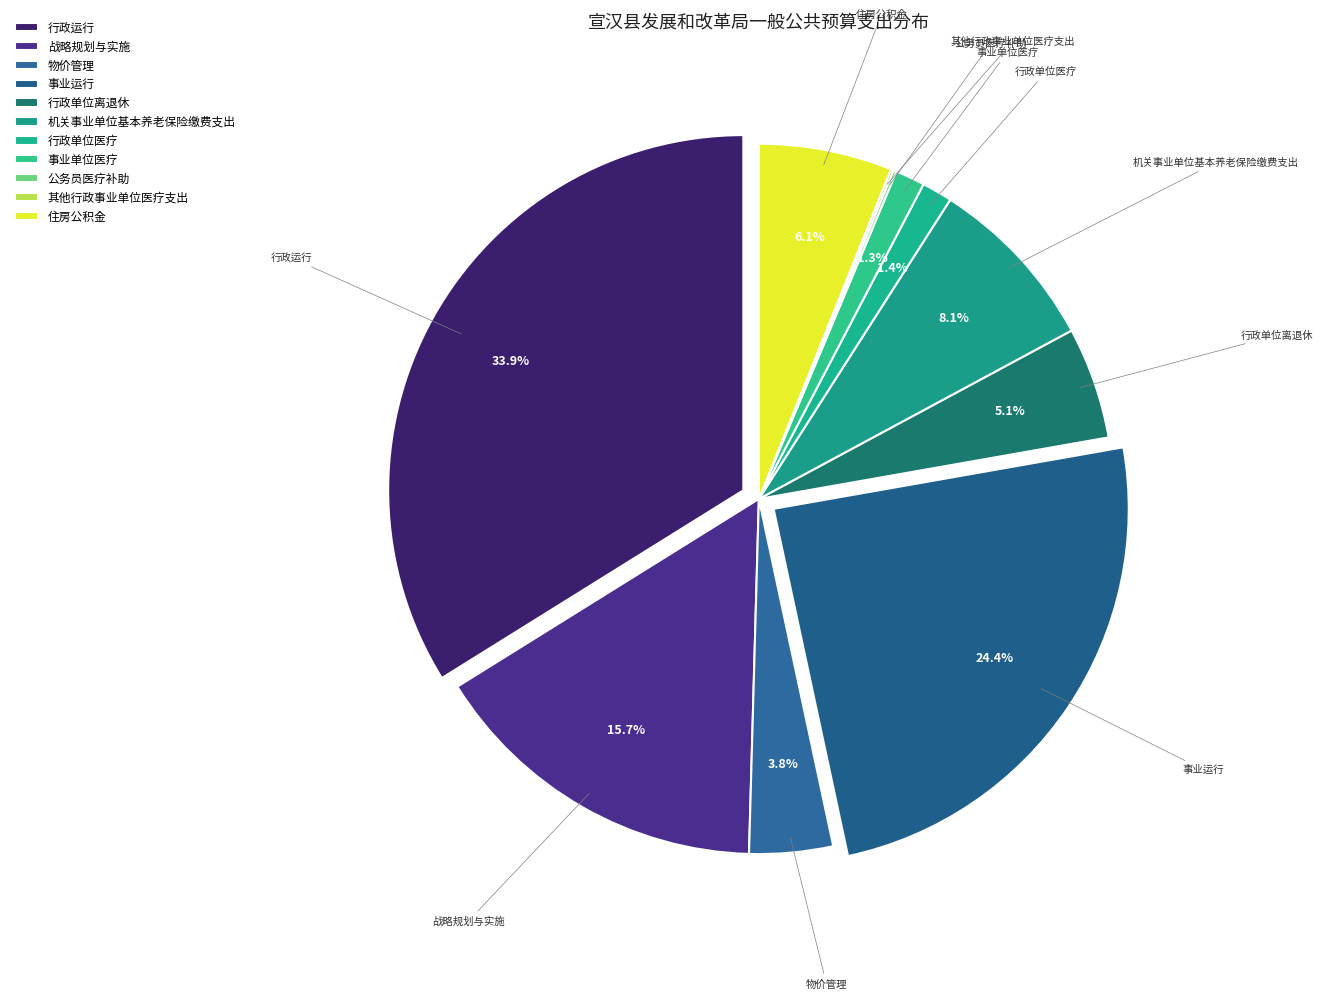

Does any single category account for the majority?

No